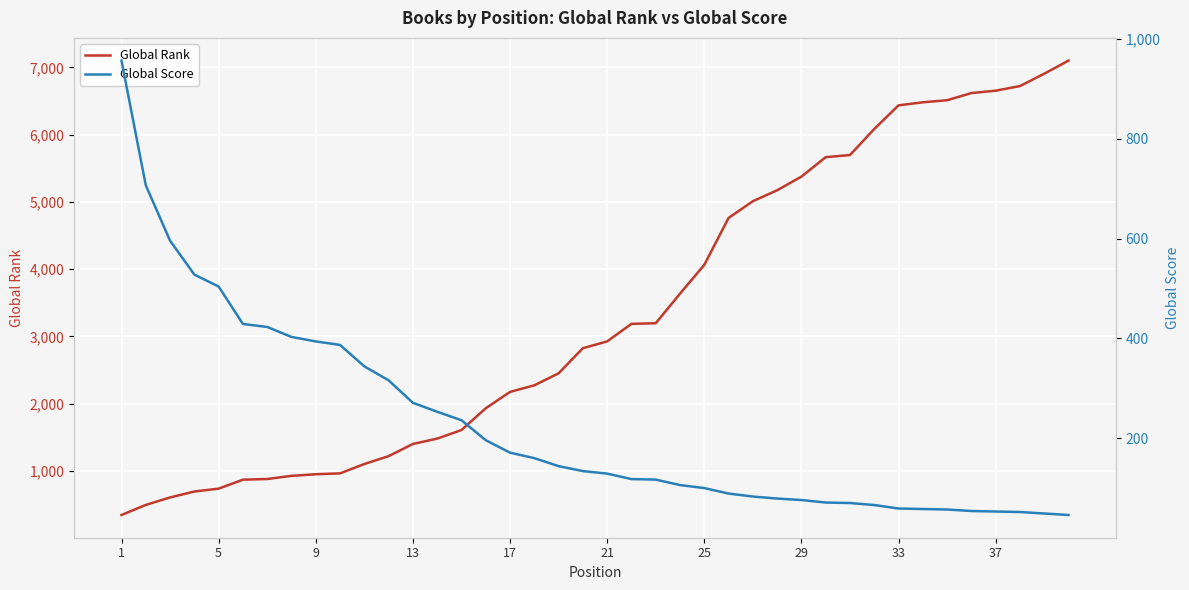

Reading left to right, extract all data points from this chart.

Global Rank: 344	494	605	693	736	869	879	926	950	963	1102	1219	1400	1480	1607	1931	2174	2272	2450	2824	2925	3186	3195	3635	4063	4760	5009	5172	5375	5664	5696	6083	6435	6480	6511	6617	6653	6721	6905	7100
Global Score: 957	707	596	528	504	429	423	403	394	387	344	316	271	253	236	196	171	160	144	134	129	118	117	106	100	89	83	79	76	71	70	66	59	58	57	54	53	52	49	46